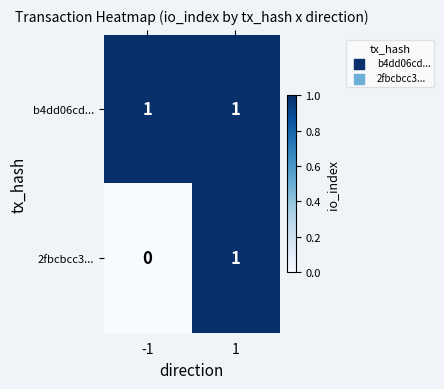

Reading left to right, extract all data points from this chart.

b4dd06cd...: 1	1
2fbcbcc3...: 0	1